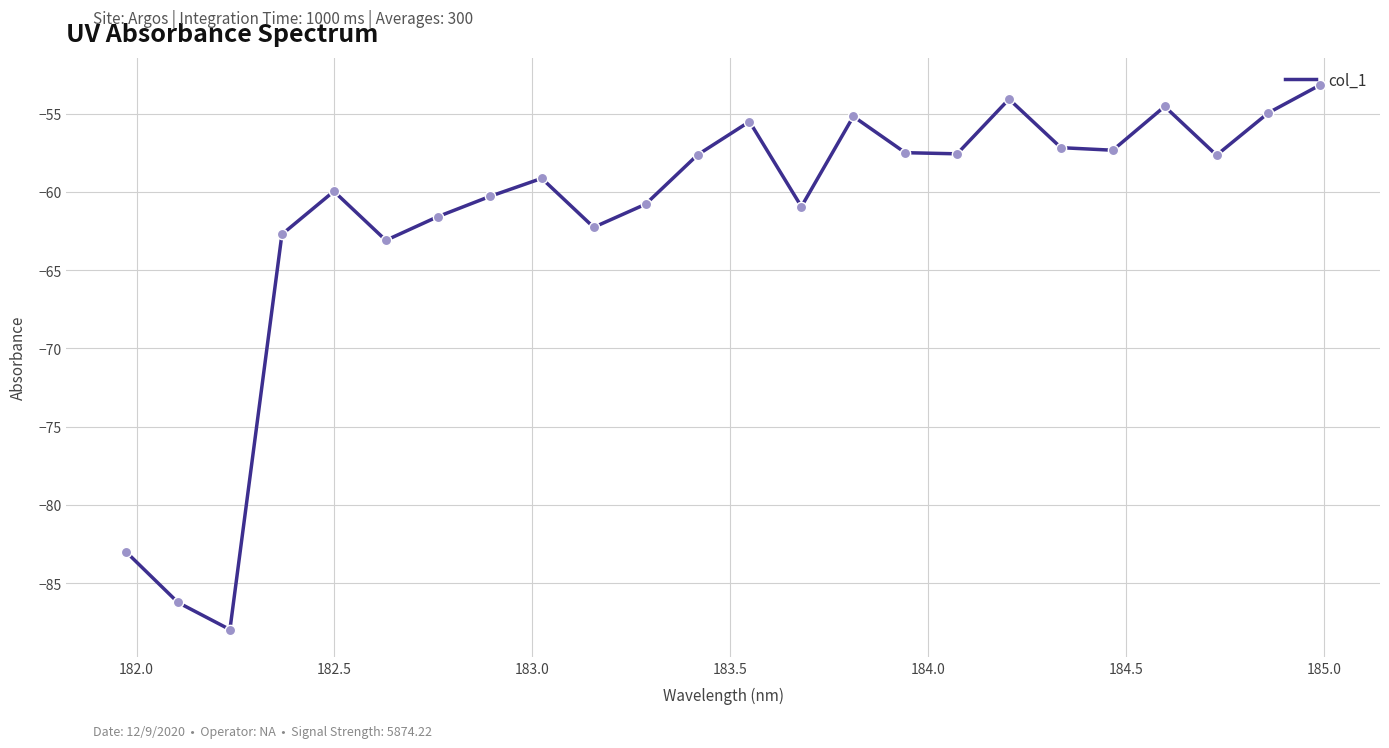

What is the maximum value shown in the chart?

-53.2